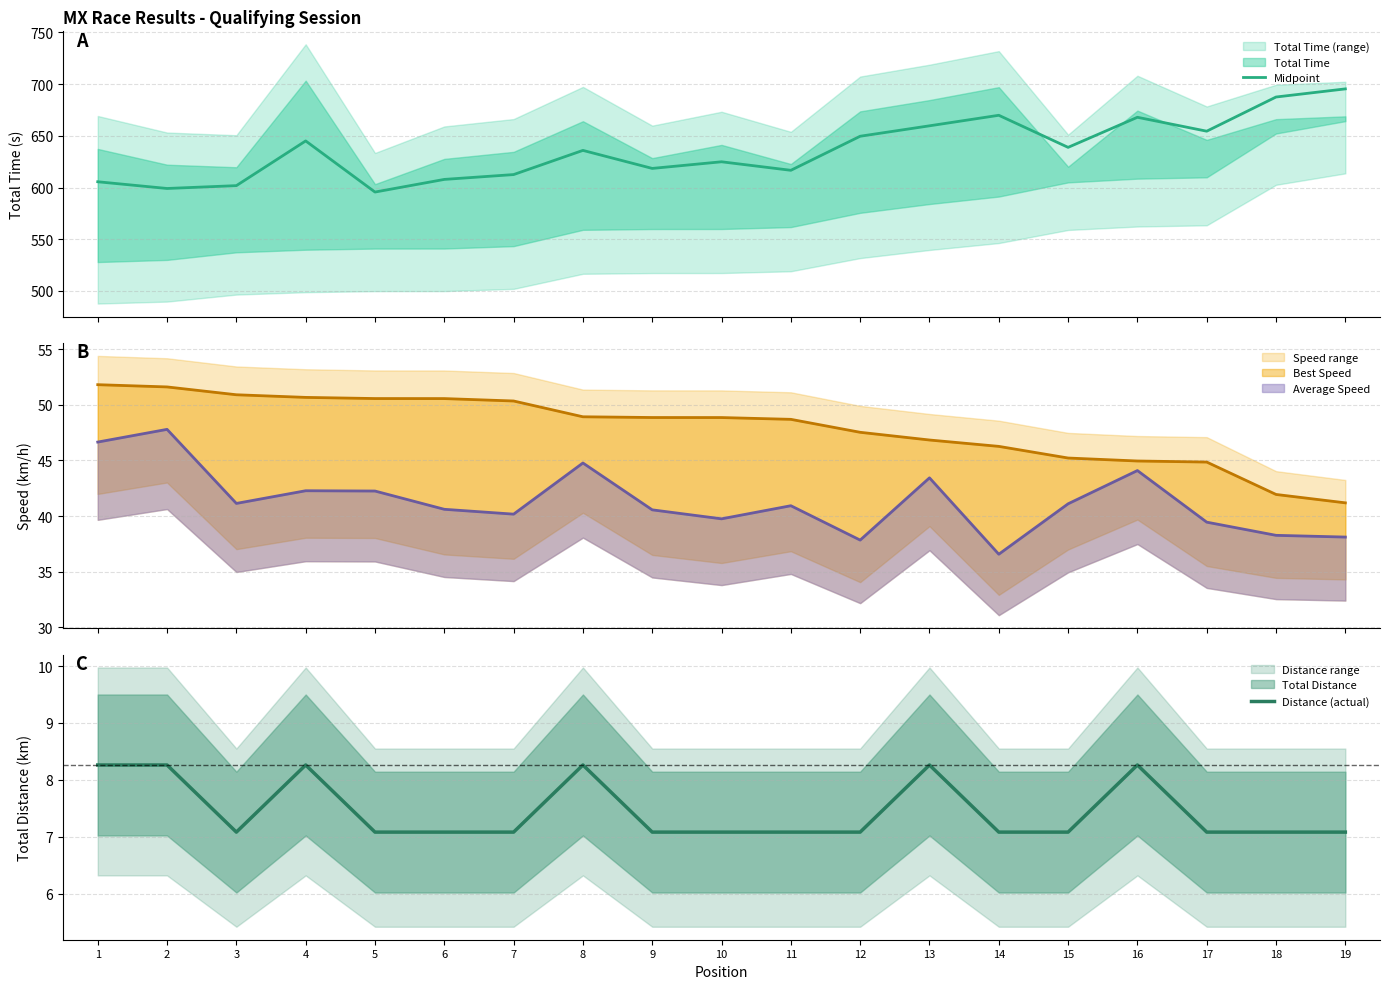

At which label does Midpoint first exceed 635?

4